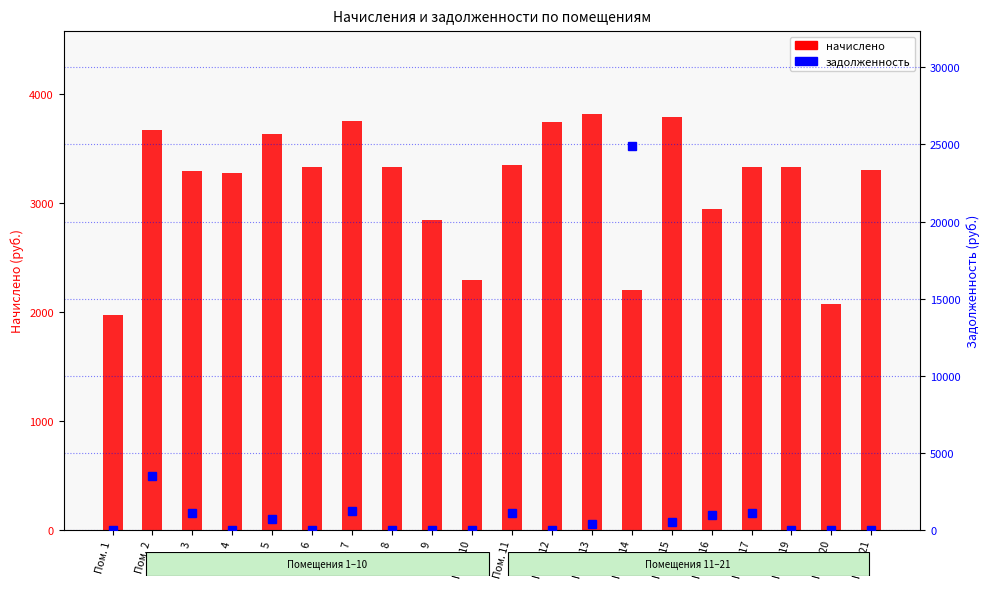

What is the spread (max minus min) of values at Пом. 19?

3329.4